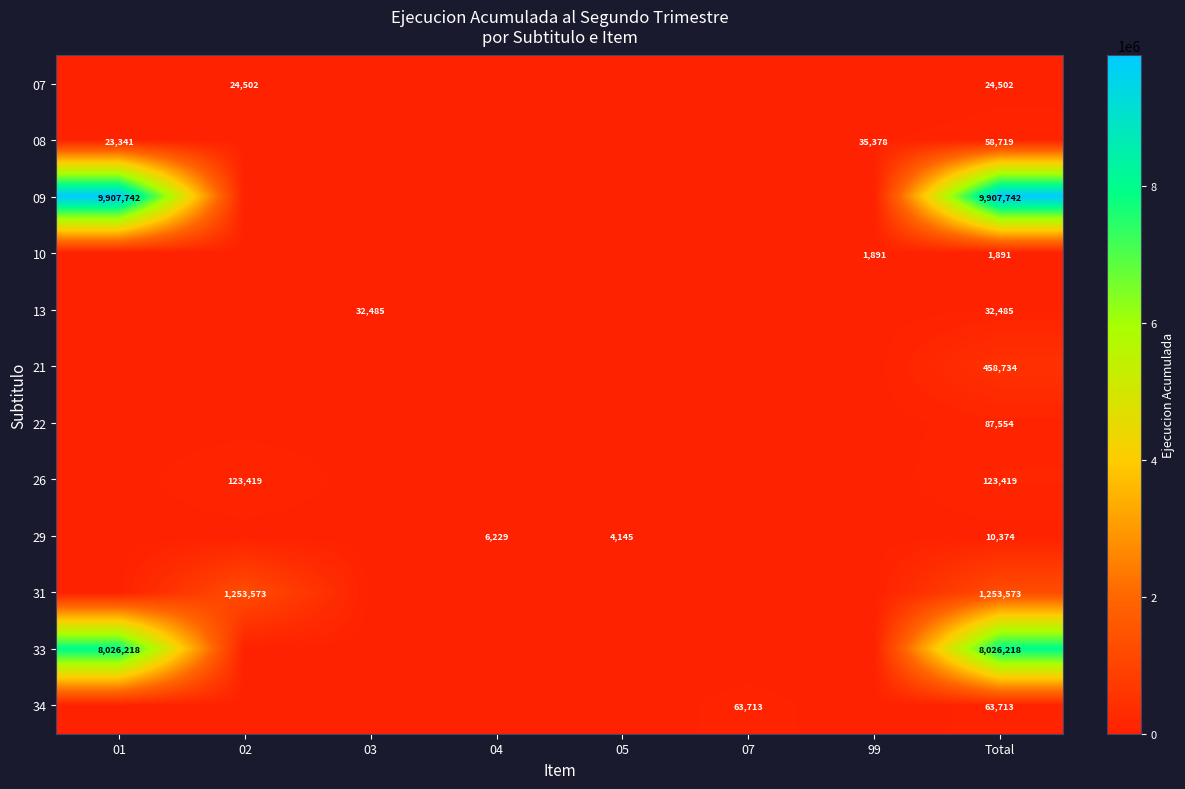

What is the difference between the highest and lowest values at 05?

4145